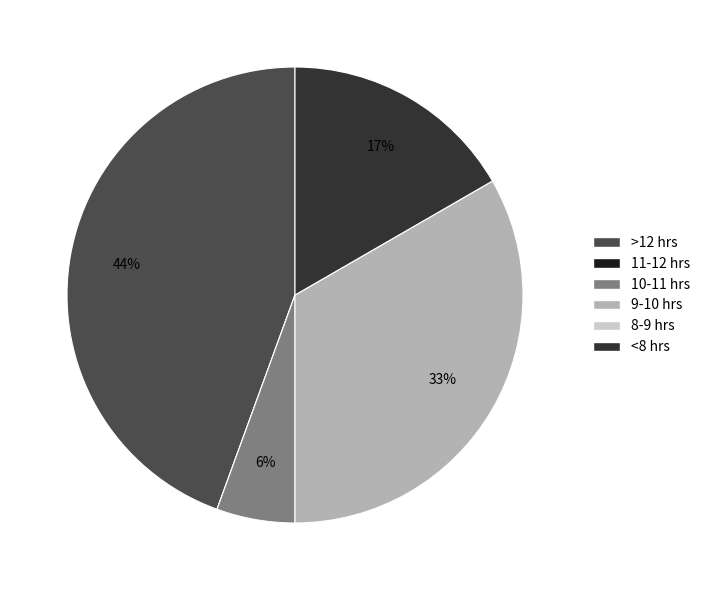

Is there any slice that represents more than half of the pie?

No